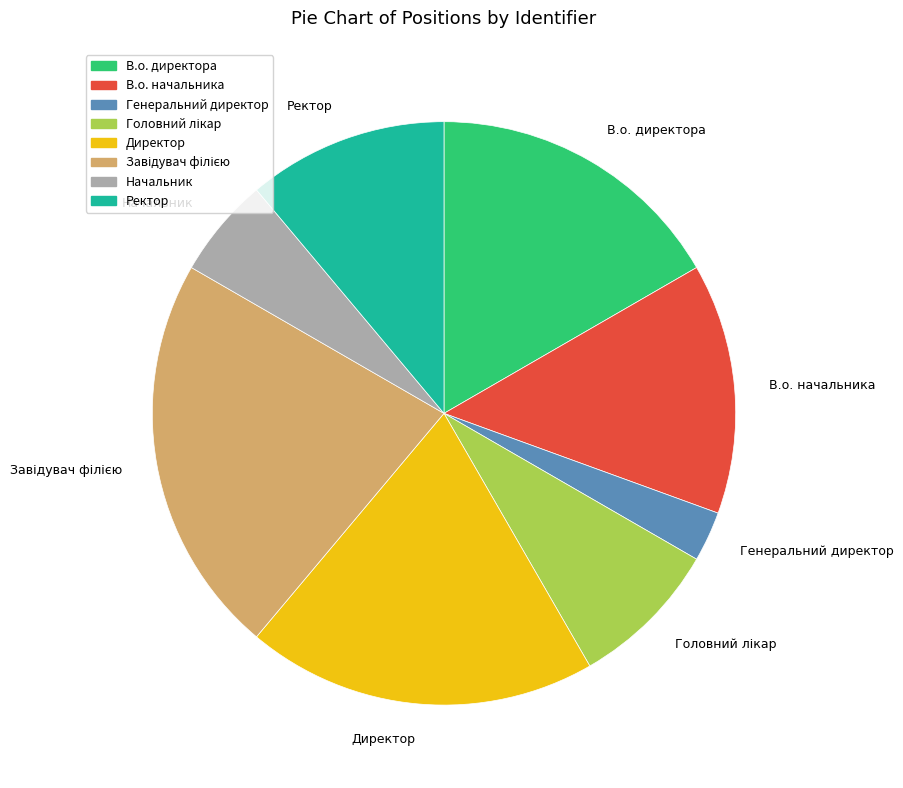

What is the ratio of the value at Генеральний директор to the value at Директор?

0.1